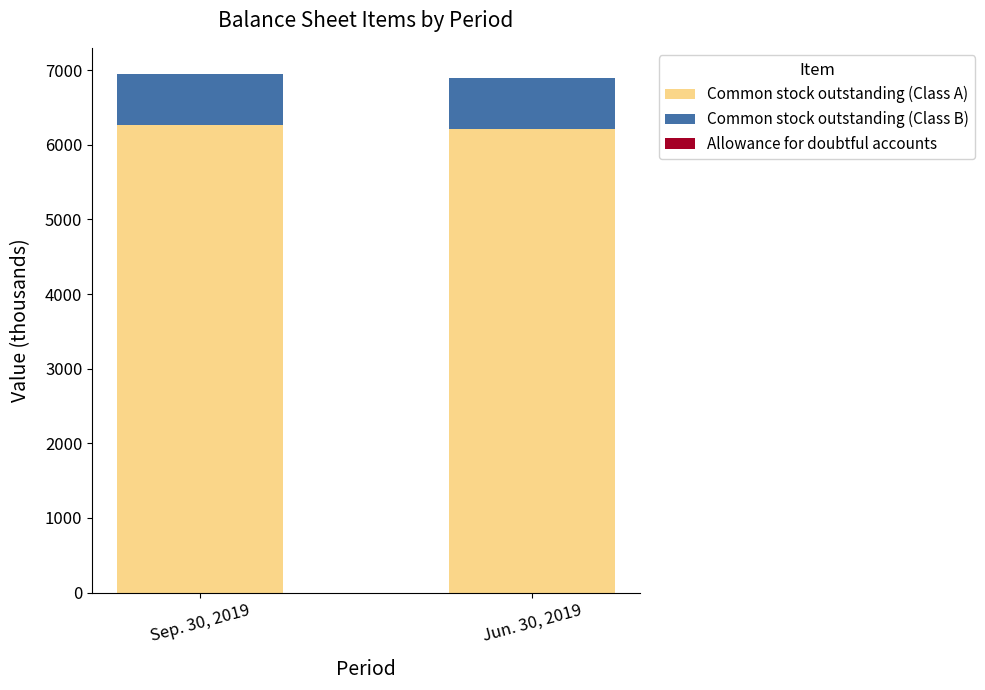

True or false: Common stock outstanding (Class A) has a value of 6269.7 at Sep. 30, 2019.

True